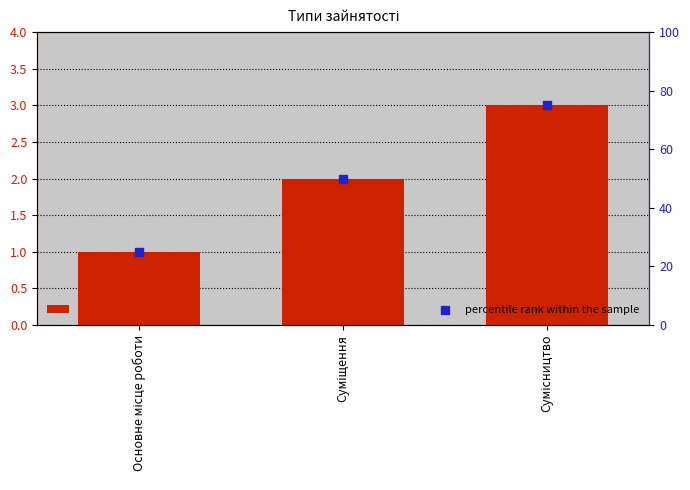

What are all the series names shown in the legend?

Ідентифікатор, percentile rank within the sample